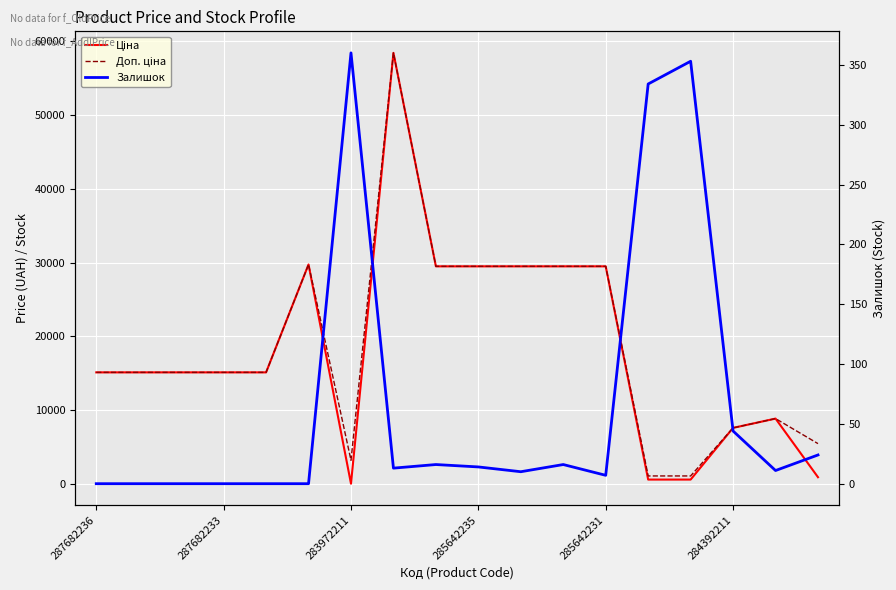

What is the spread (max minus min) of values at 16?

8845.7